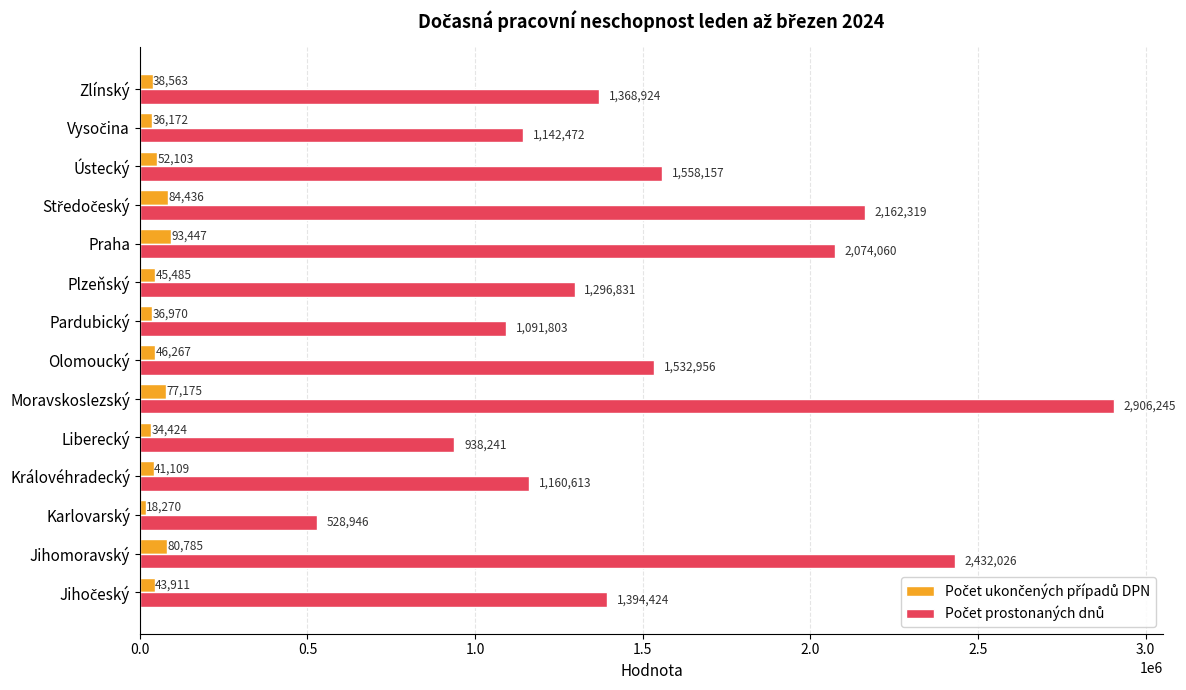

What is the total value across all series at Liberecký?

972665